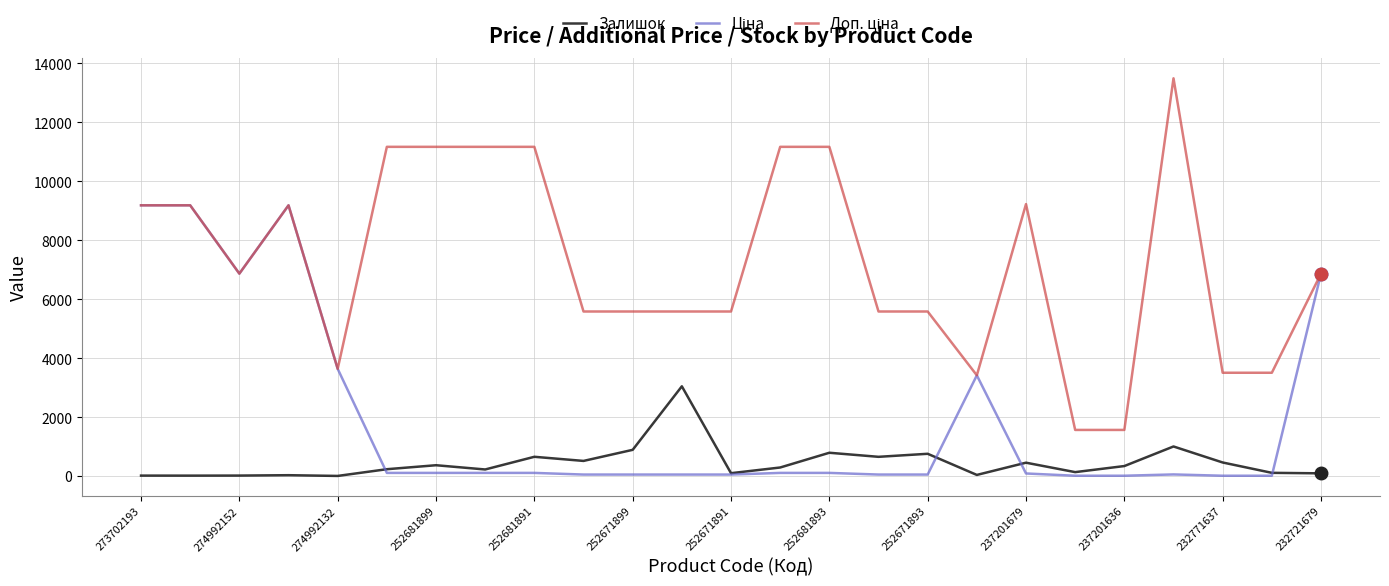

Does the chart display data point markers on the line(s)?

No